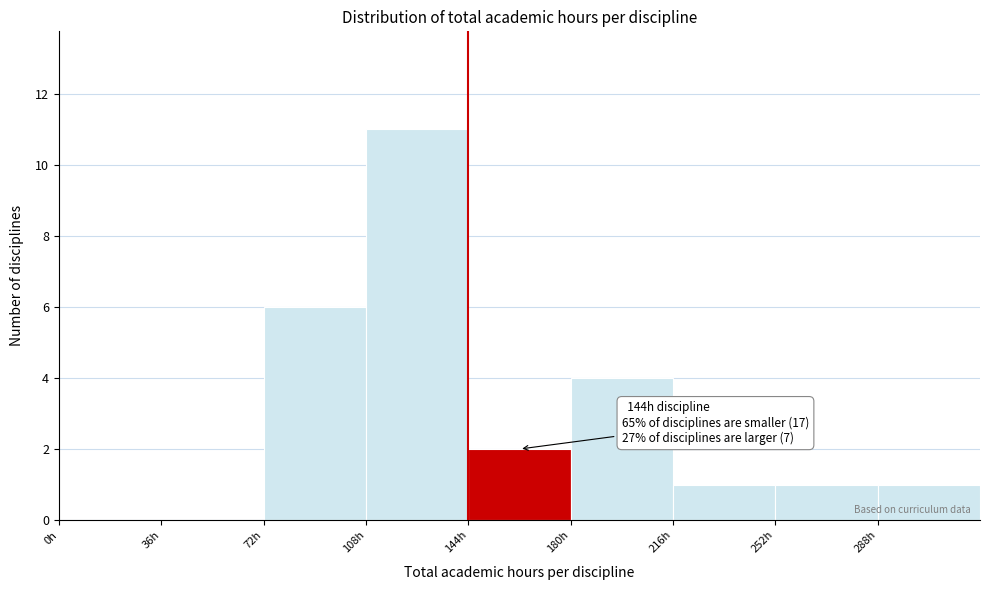

Which range on the x-axis has the tallest bar?

108 to 144